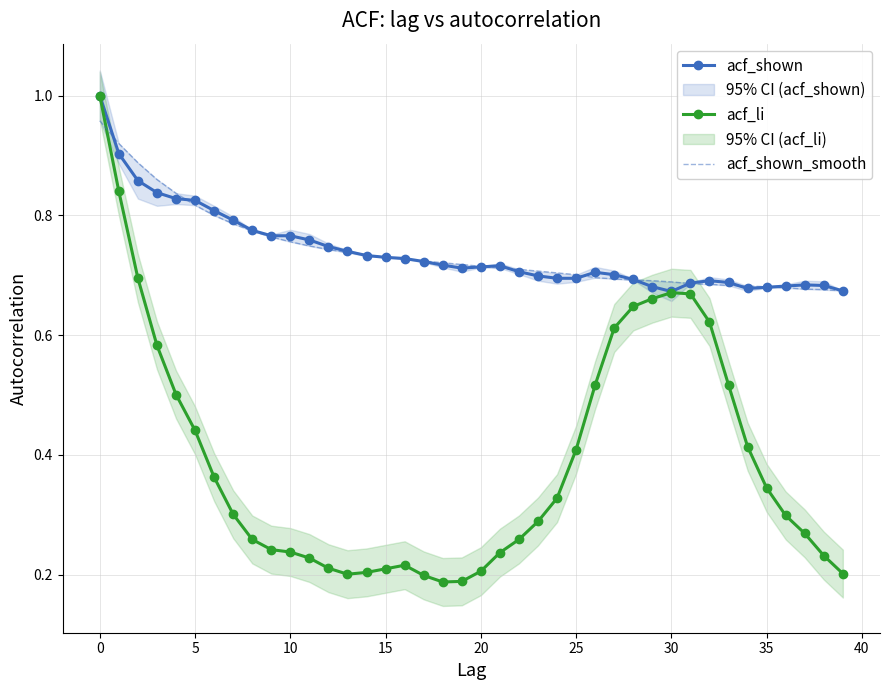

Is it true that acf_shown_smooth equals 0.7 at 21?

True